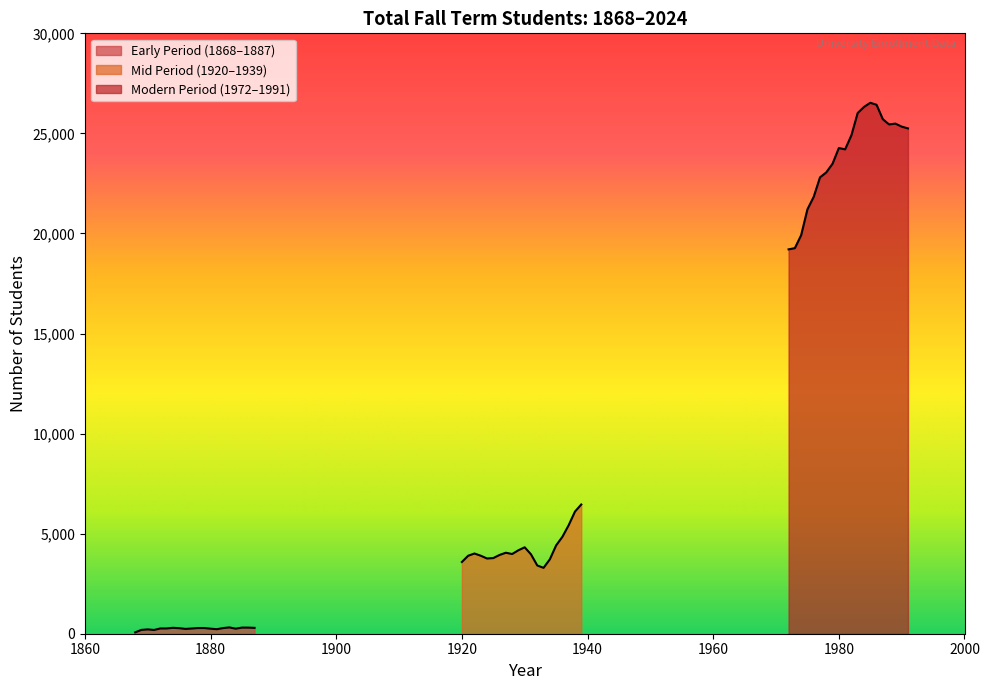

How many interior local peaks does the Early Period (1868-1920) series have?

4